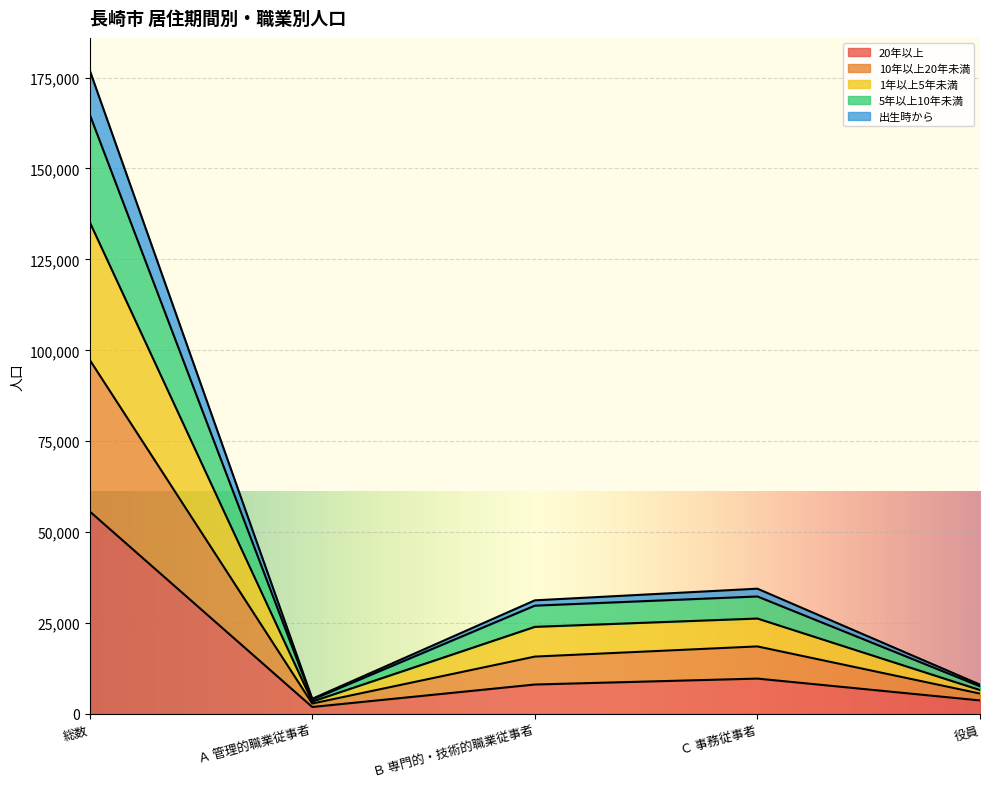

True or false: 1年以上5年未満 and 20年以上 intersect in this chart.

False